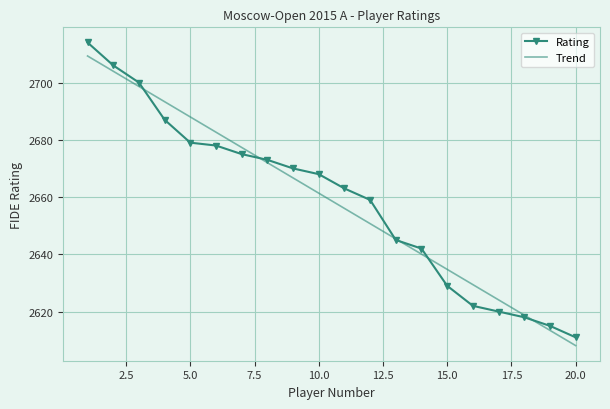

The value at 14 is 3997. True or false?

False